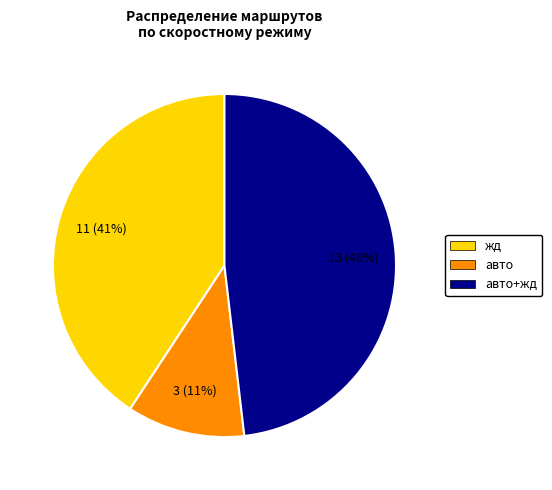

Is there a majority slice in this chart?

No